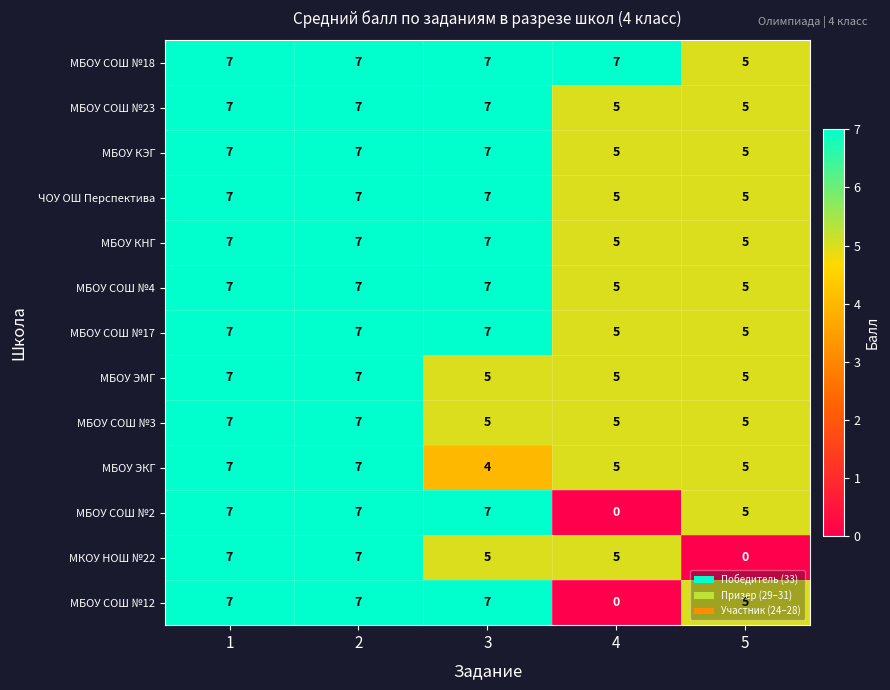

What is the minimum value for МБОУ СОШ №23?

5